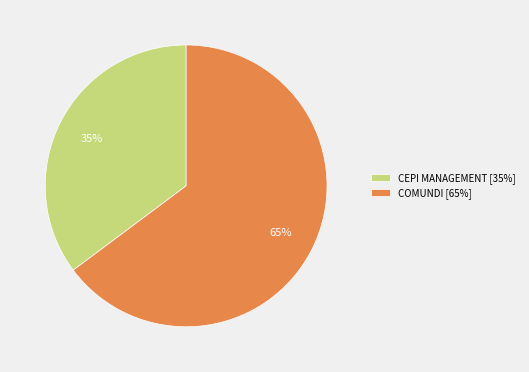

Approximately how many times larger is the value at CEPI MANAGEMENT compared to COMUNDI?

0.5